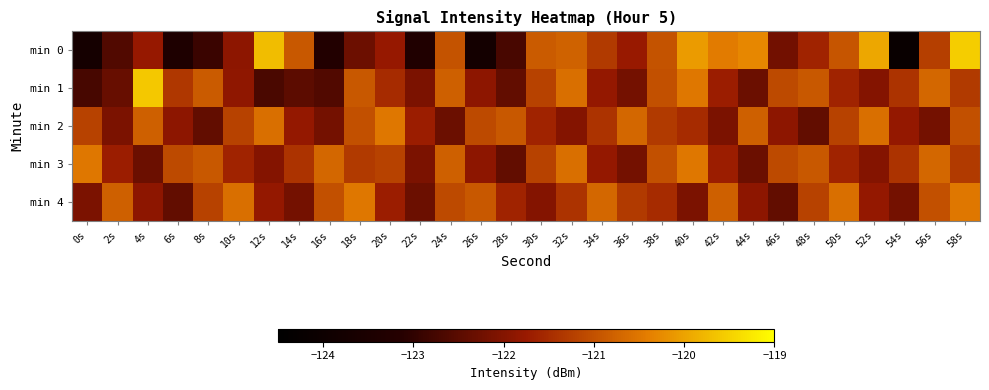

At which category is the sum across all series the highest?

58s